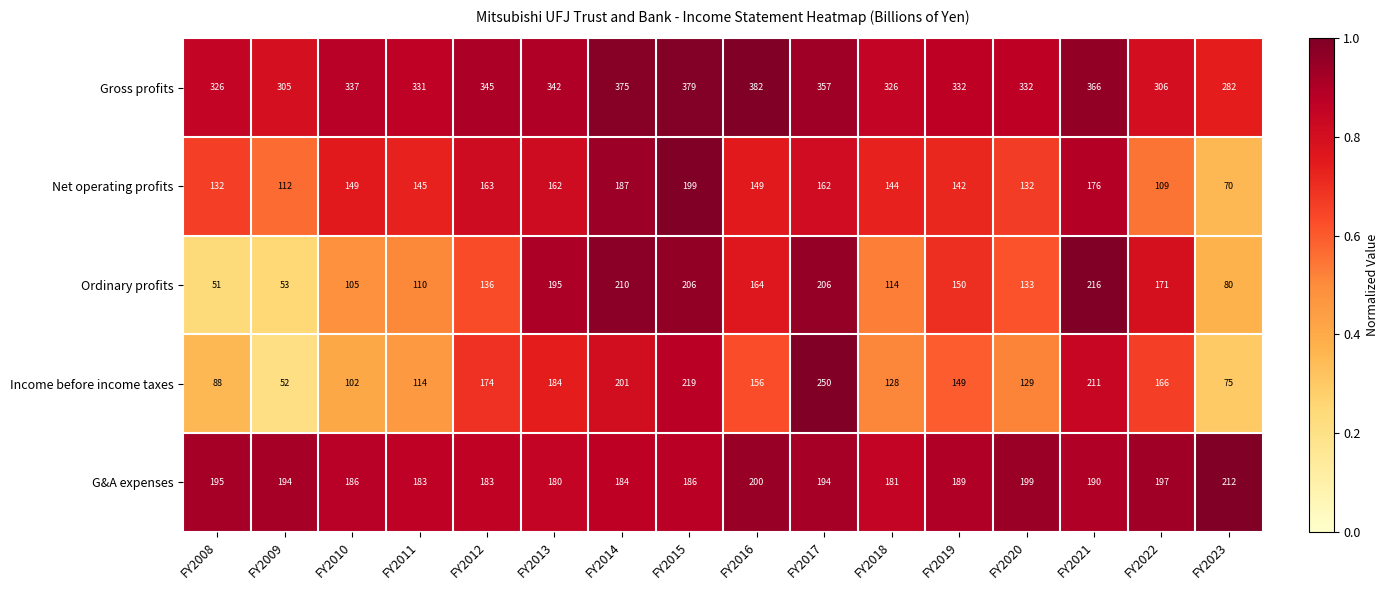

How many categories are shown in the chart?

16